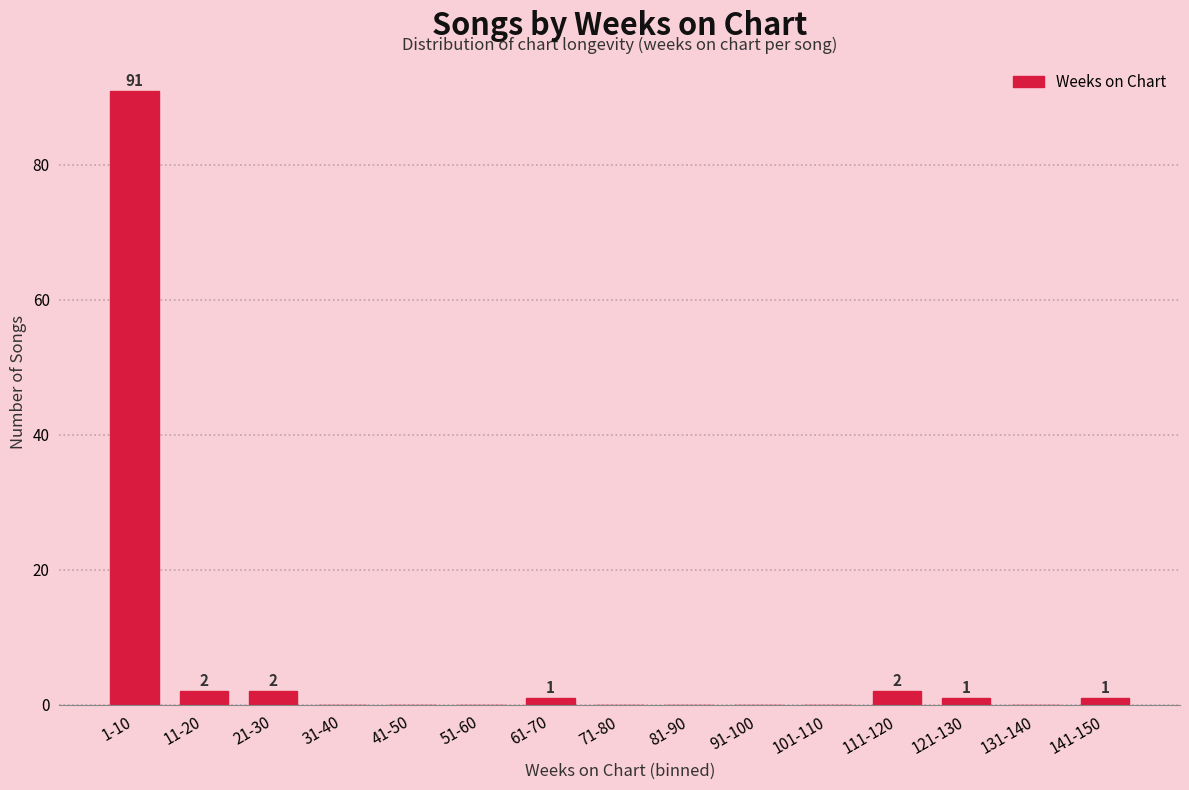

Reading right to left, what are all the values shown in this chart?

141-150=1	131-140=0	121-130=1	111-120=2	101-110=0	91-100=0	81-90=0	71-80=0	61-70=1	51-60=0	41-50=0	31-40=0	21-30=2	11-20=2	1-10=91